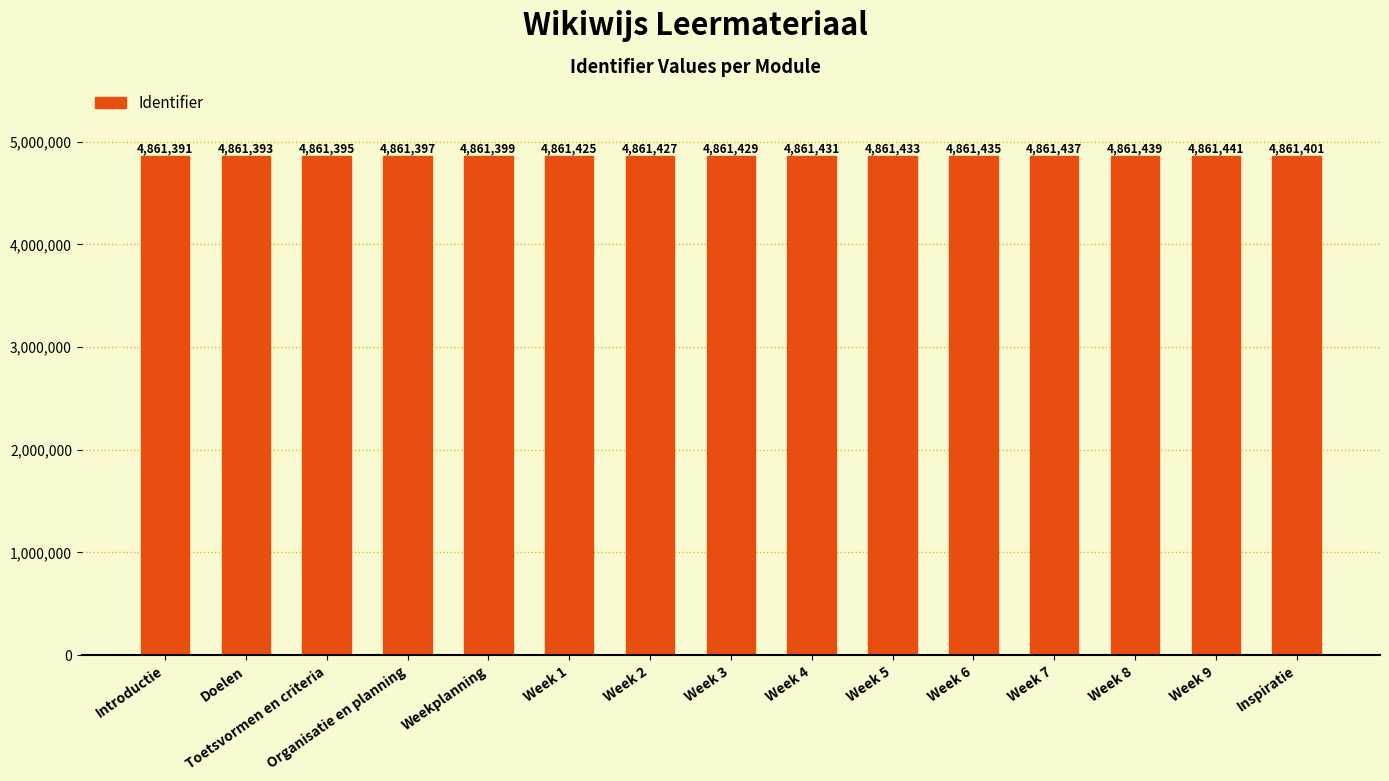

Where is the data nearest to the value 4861416?

Week 1